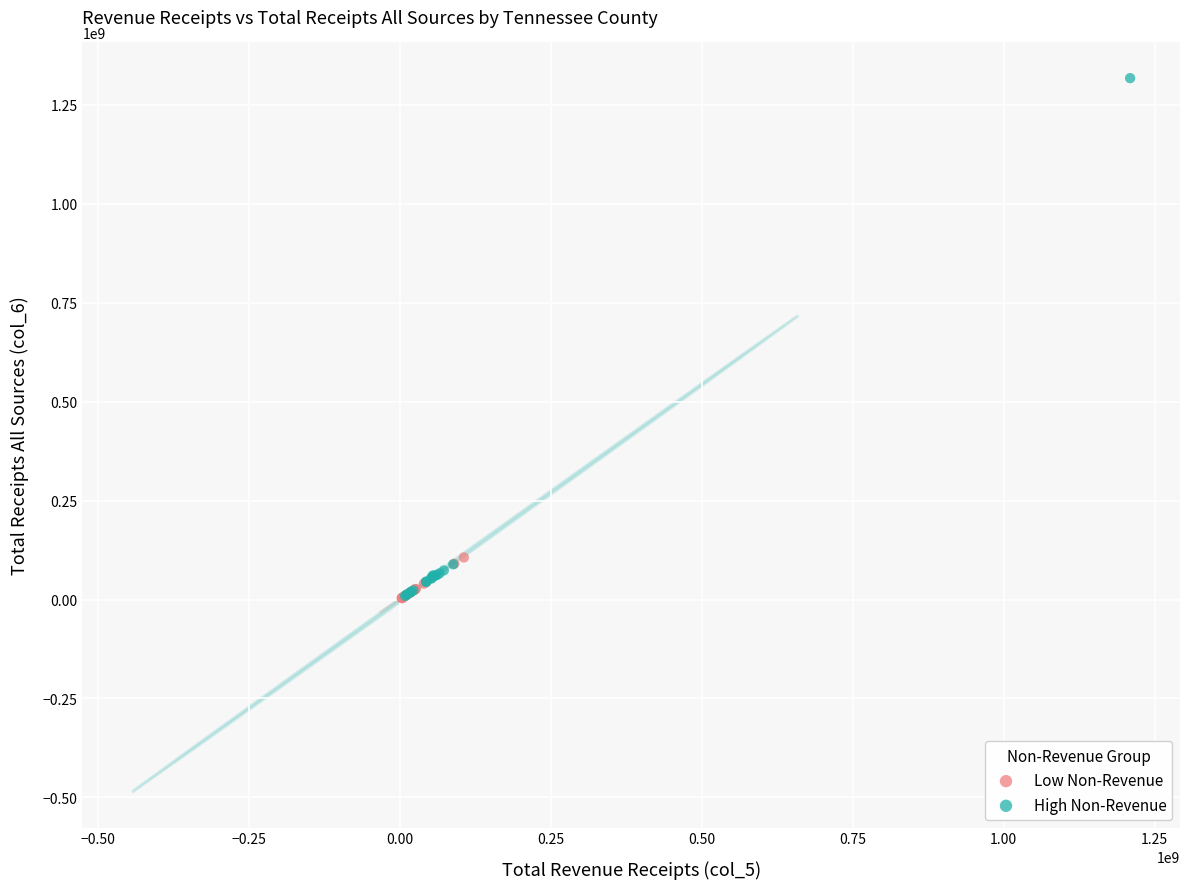

Which series contains the highest Y value?

High Non-Revenue